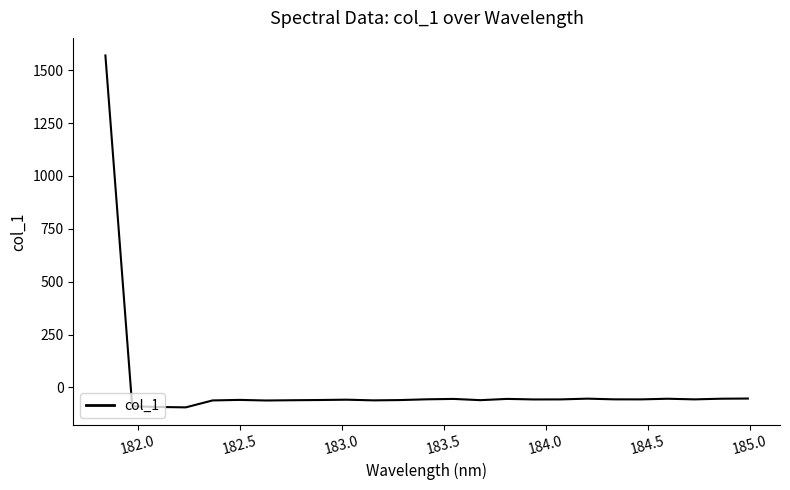

What is the maximum value shown in the chart?

1569.8